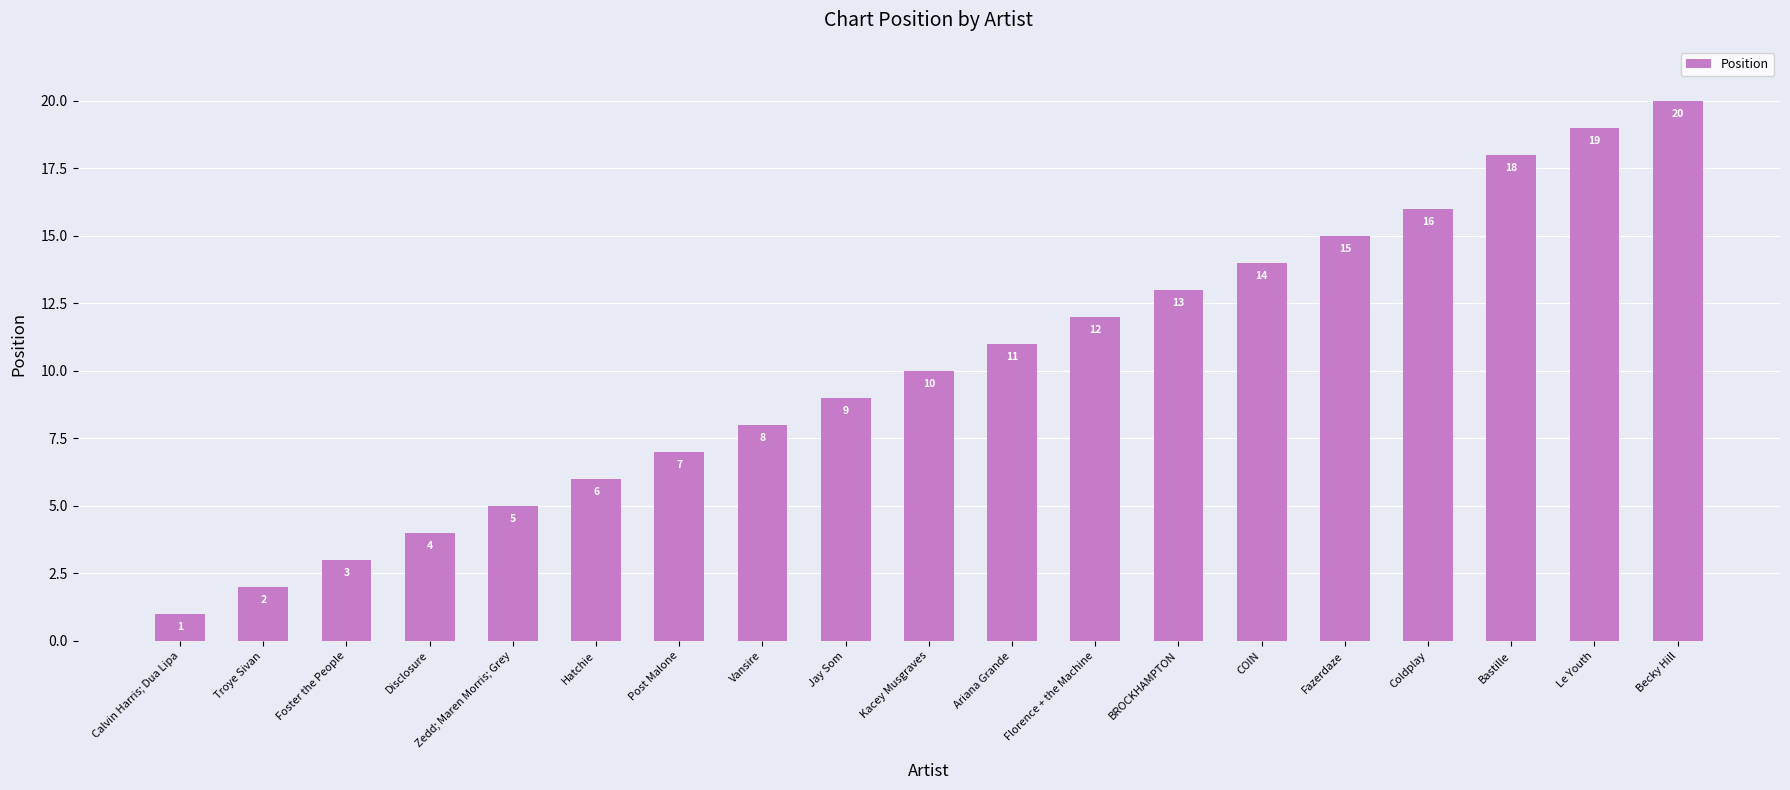

Where is the data nearest to the value 10?

Kacey Musgraves